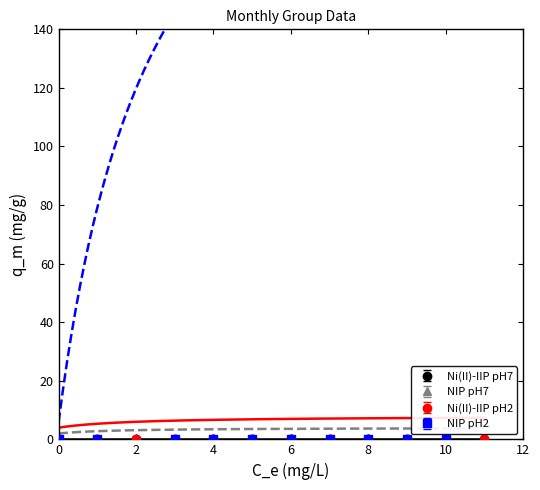

True or false: NIP pH2 and Ni(II)-IIP pH2 cross at least once.

False